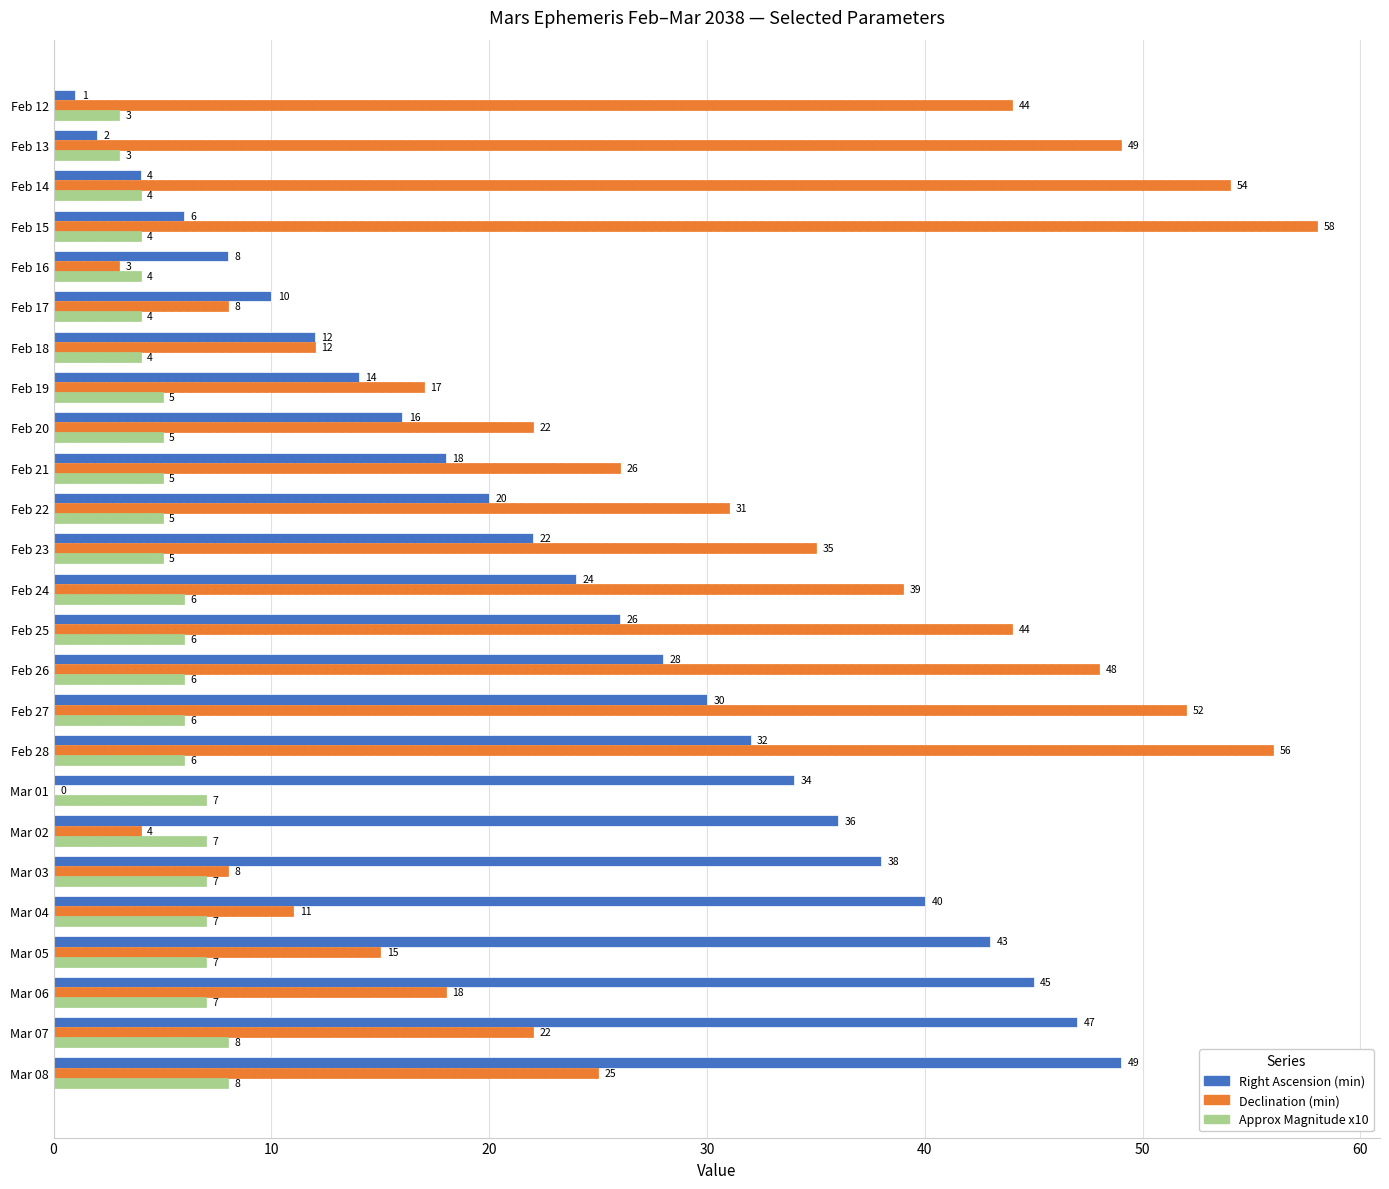

Which category has the highest value in the Right Ascension (min) series?

Mar 08